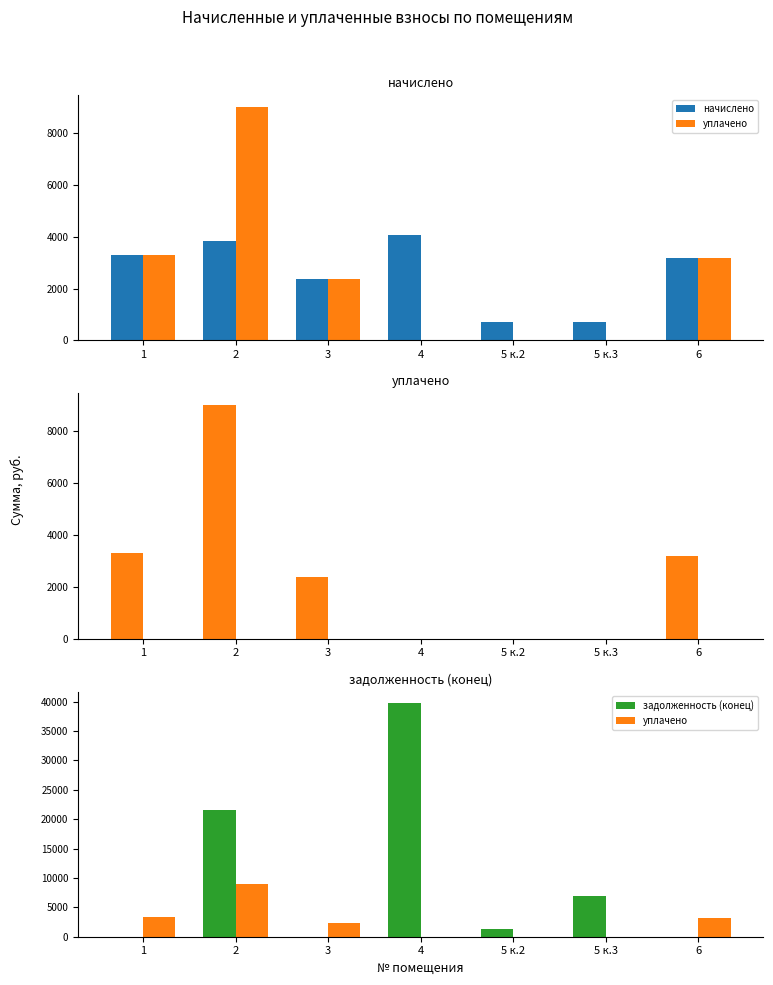

Which category has the lowest value across all series?

4